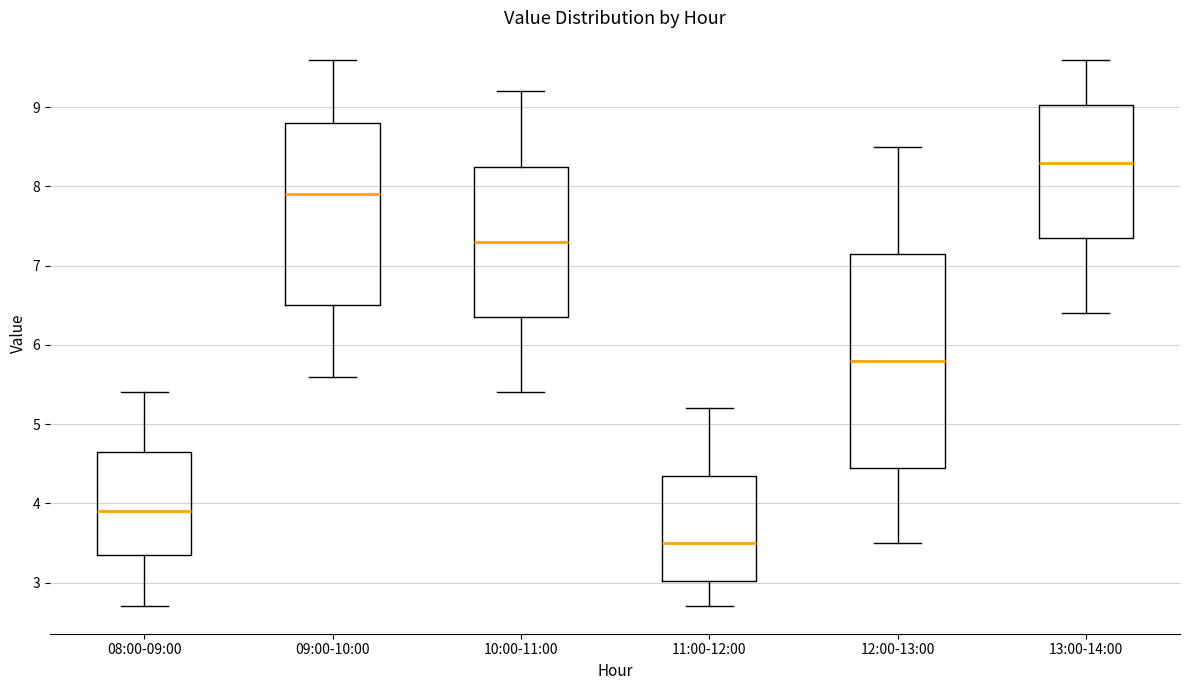

Reading left to right, read every box against the y-axis: the position of its median line, the range the box covers, and the ends of its whiskers. The values are not printed on the chart, so give them approximately, as read against the axis.

08:00-09:00: median 3.9, box 3.4 to 4.7, whiskers 2.7 to 5.4
09:00-10:00: median 7.9, box 6.5 to 8.8, whiskers 5.6 to 9.6
10:00-11:00: median 7.3, box 6.4 to 8.3, whiskers 5.4 to 9.2
11:00-12:00: median 3.5, box 3.0 to 4.4, whiskers 2.7 to 5.2
12:00-13:00: median 5.8, box 4.5 to 7.2, whiskers 3.5 to 8.5
13:00-14:00: median 8.3, box 7.4 to 9.0, whiskers 6.4 to 9.6